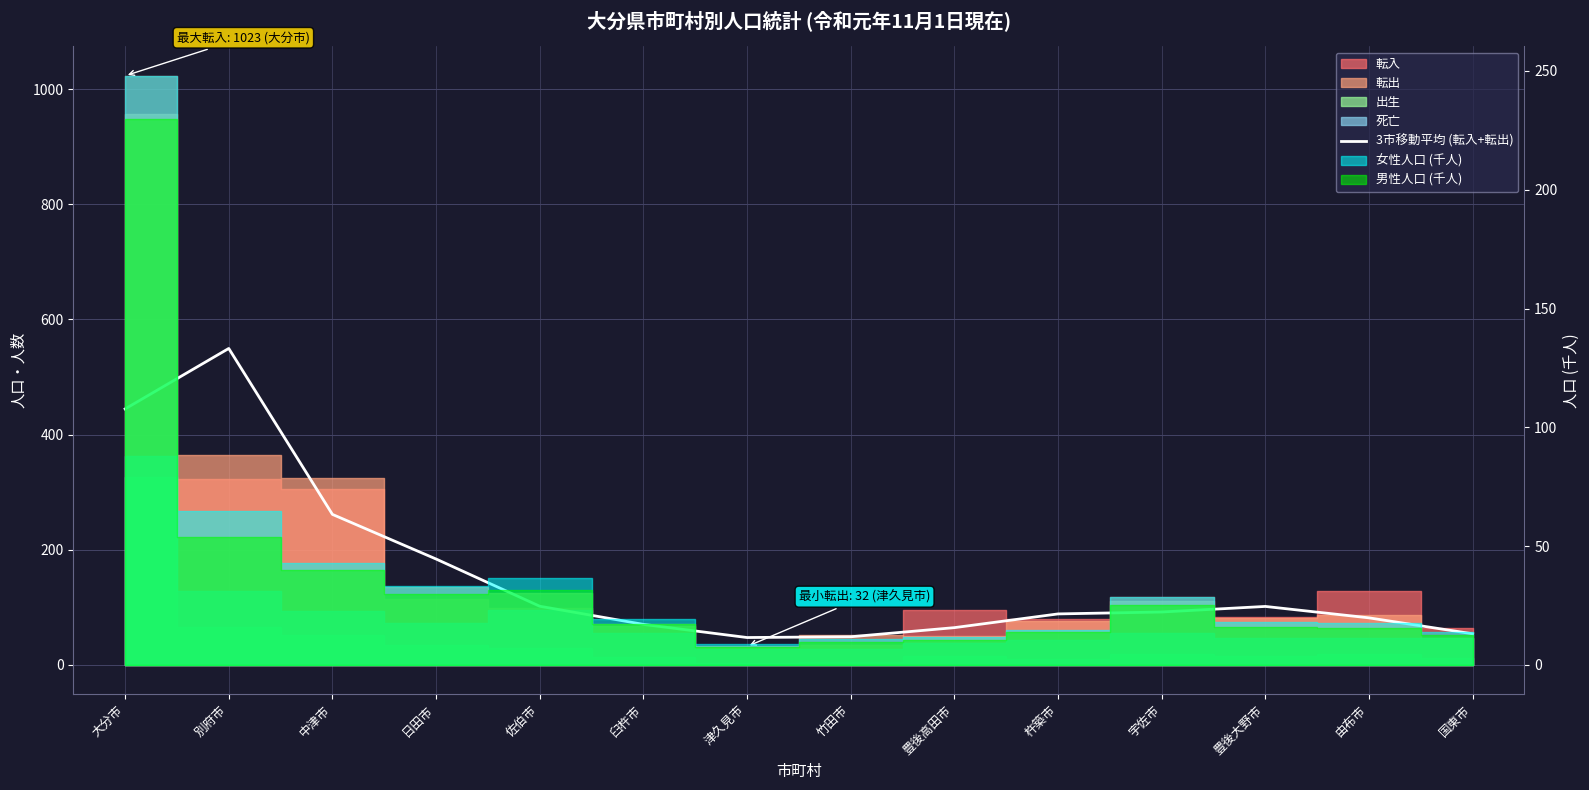

How many points are lower than both their immediate neighbors (excluding endpoints)?

1